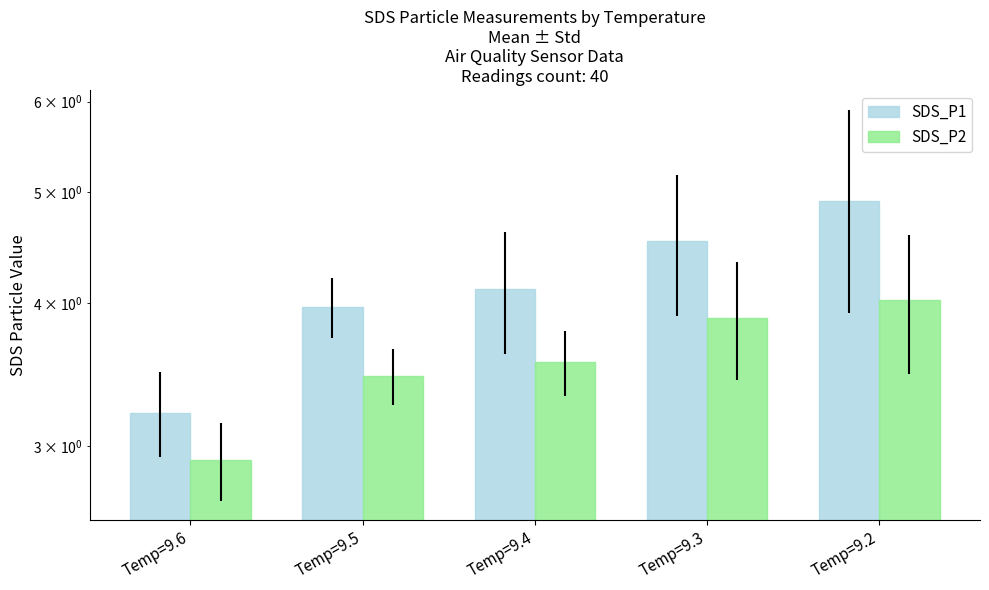

True or false: SDS_P1 has a value of 2.9 at Temp=9.3.

False